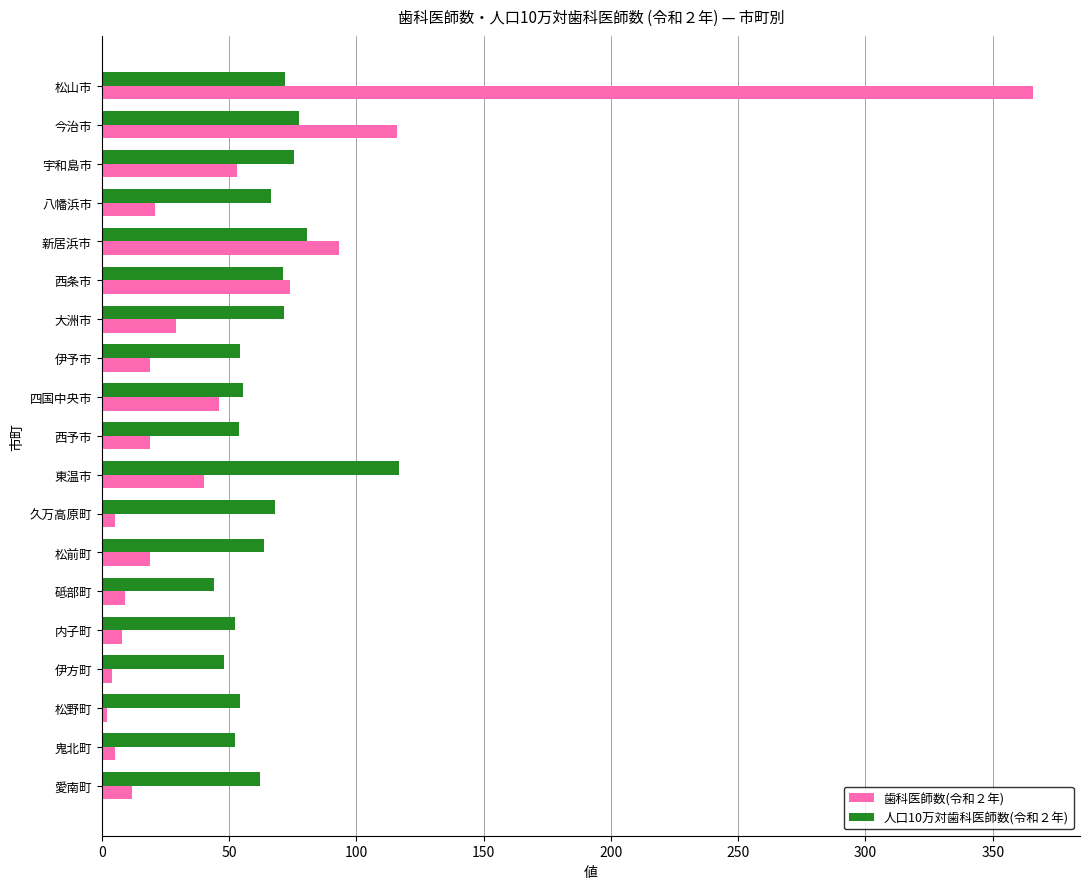

How many values in the 人口10万対歯科医師数(令和２年) series exceed 63?

10